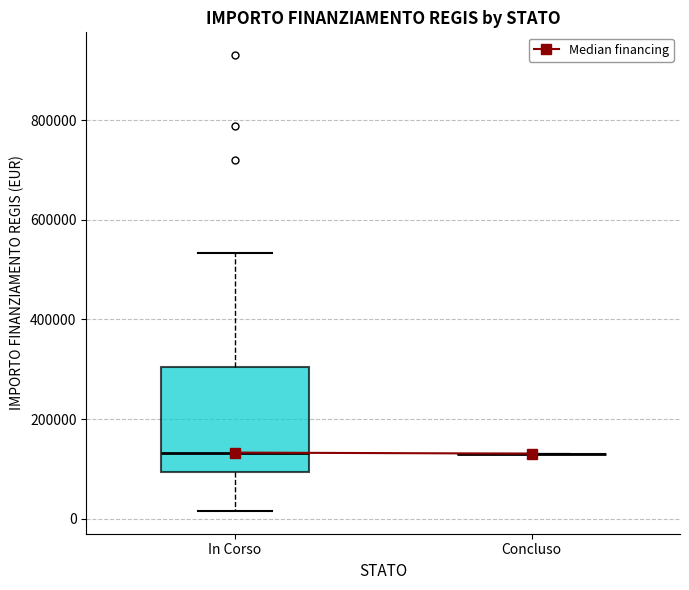

Reading left to right, read every box against the y-axis: the position of its median line, the range the box covers, and the ends of its whiskers. The values are not printed on the chart, so give them approximately, as read against the axis.

In Corso: median 140000, box 100000 to 300000, whiskers 20000 to 540000
Concluso: box collapsed to a line at 140000, whiskers 140000 to 140000